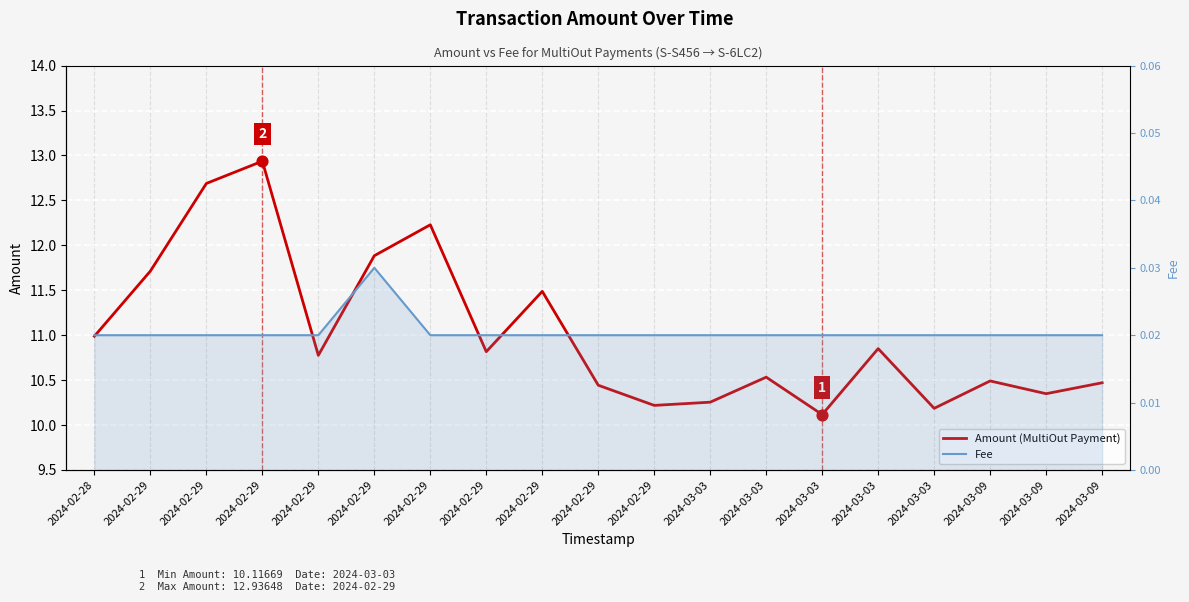

What are all the series names shown in the legend?

Amount, Fee